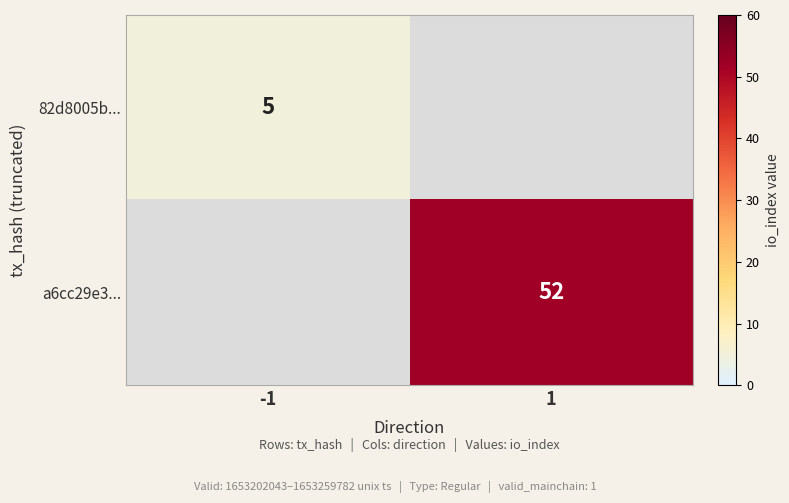

Is it true that 82d8005b... equals 2 at -1?

False